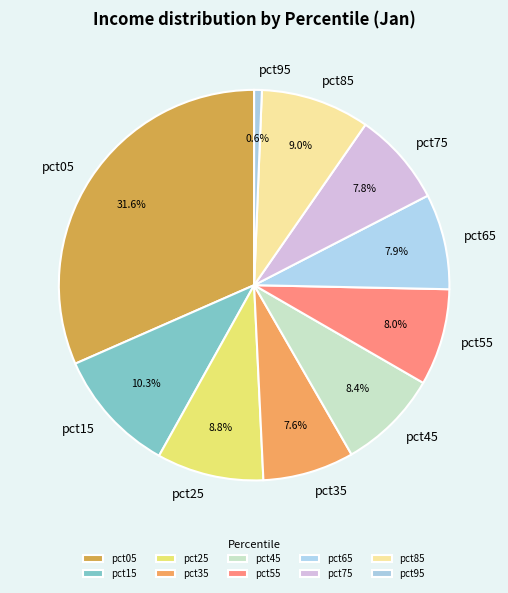

Is the sum of pct35 and pct45 greater than half?

No